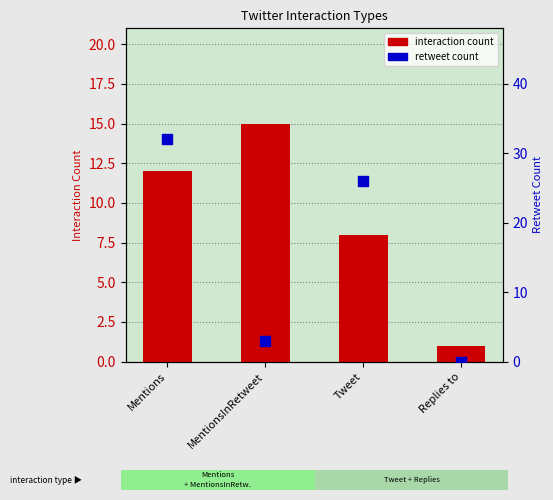

What is the total value across all series at Replies to?

1